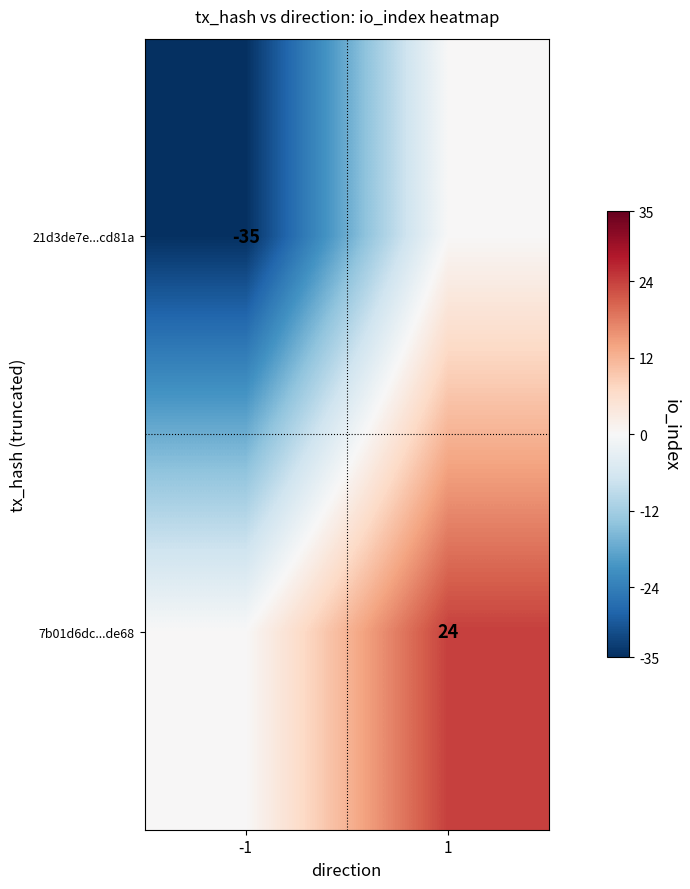

What is the difference between the highest and lowest values at -1?

35